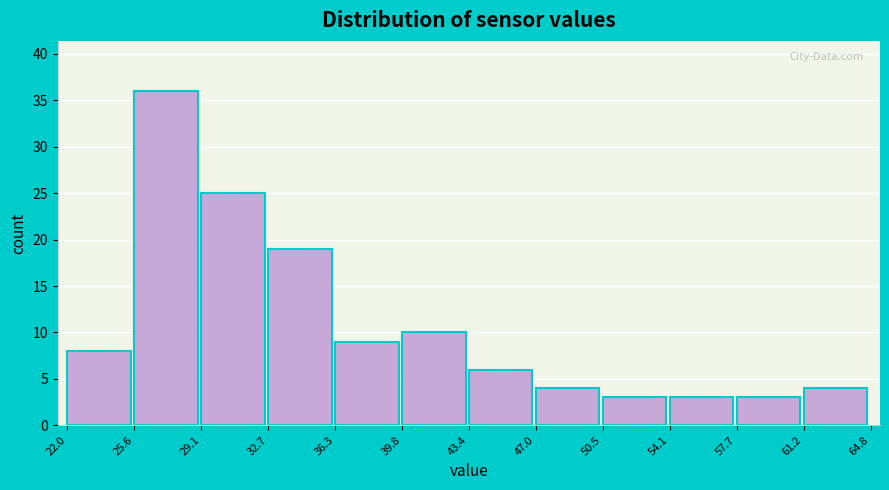

Over which range of the x-axis is the bar tallest?

25.6 to 29.1